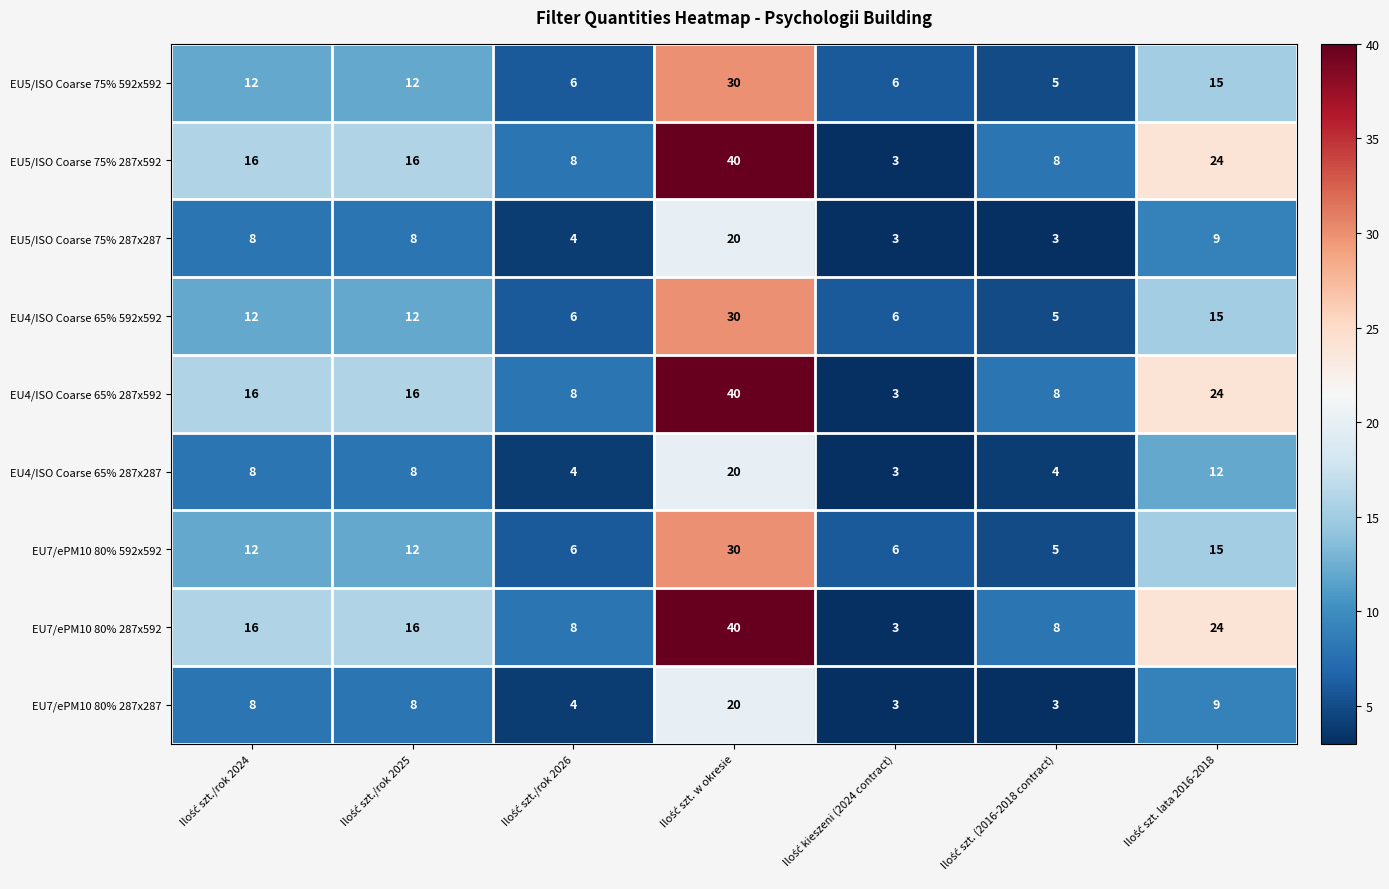

What is the average value of the EU4/ISO Coarse 65% 287x592 series?

16